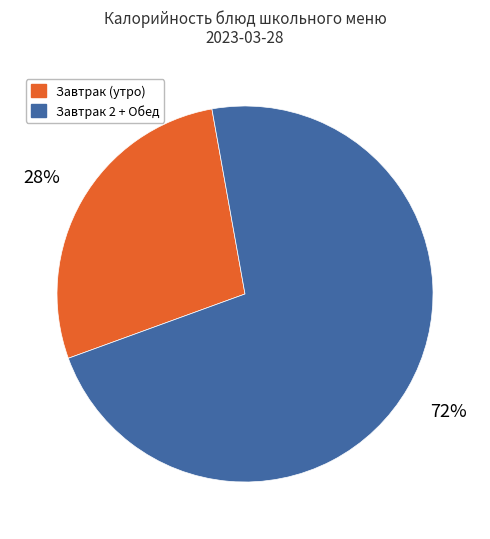

Is there any slice that represents more than half of the pie?

Yes